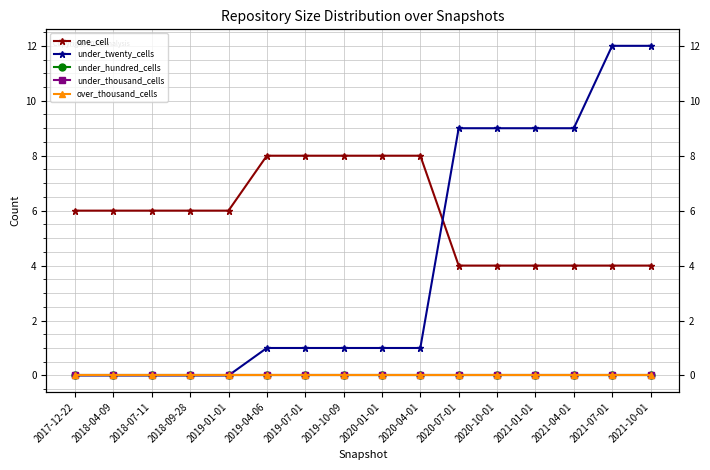

What is the label of the 7th point from the right?

2020-04-01